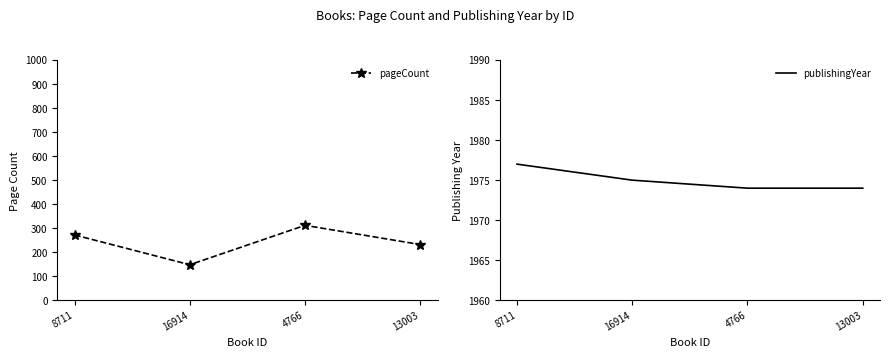

True or false: publishingYear has a value of 2715 at 4766.

False